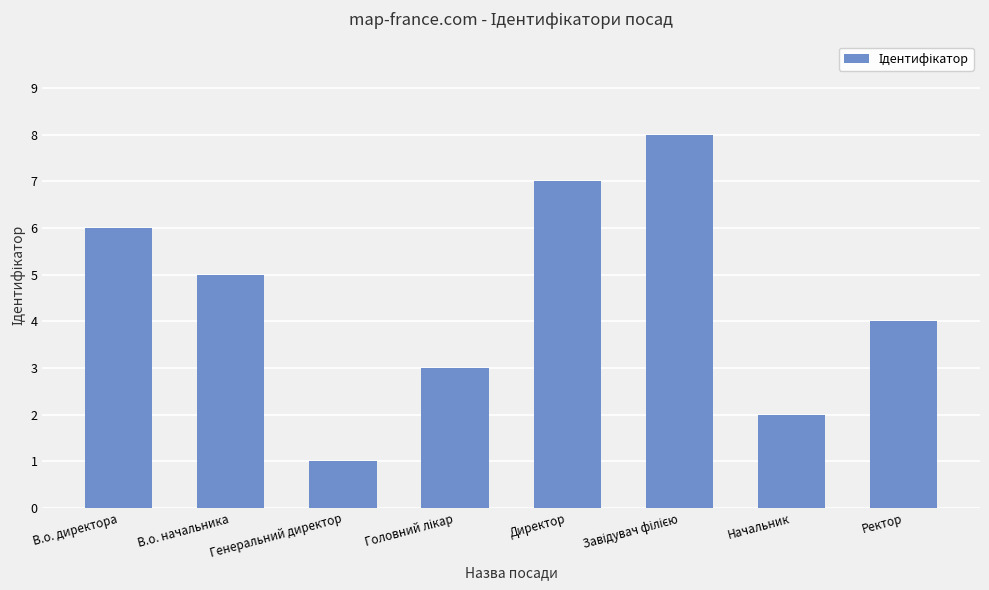

Reading left to right, list all the values displayed in this chart.

6	5	1	3	7	8	2	4